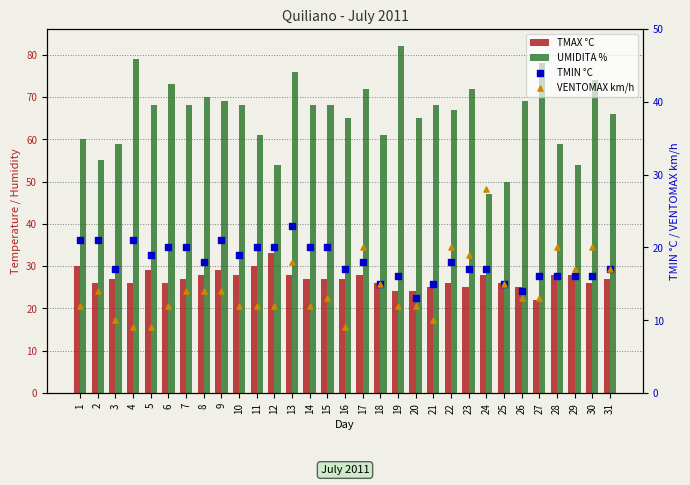

Which series reaches the minimum Y coordinate?

VENTOMAX km/h